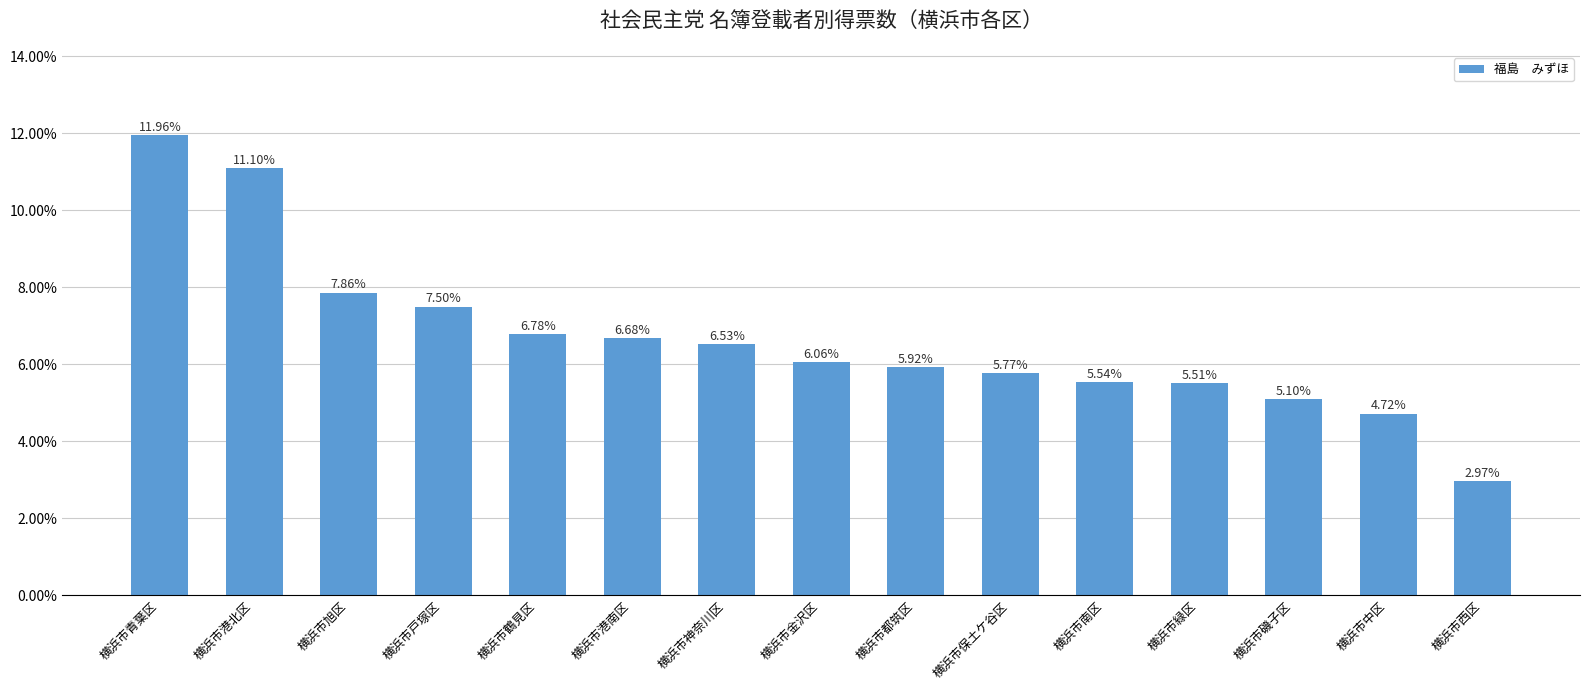

What is the approximate value at 横浜市旭区?

0.1